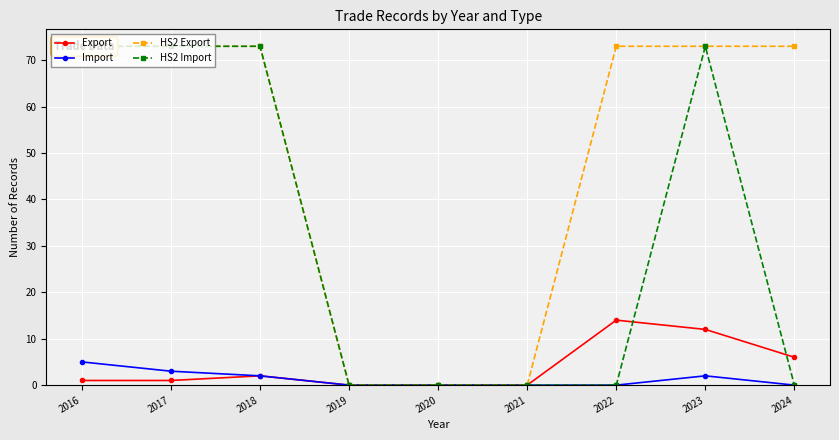

Which category has the lowest value in the HS2 Import series?

2019